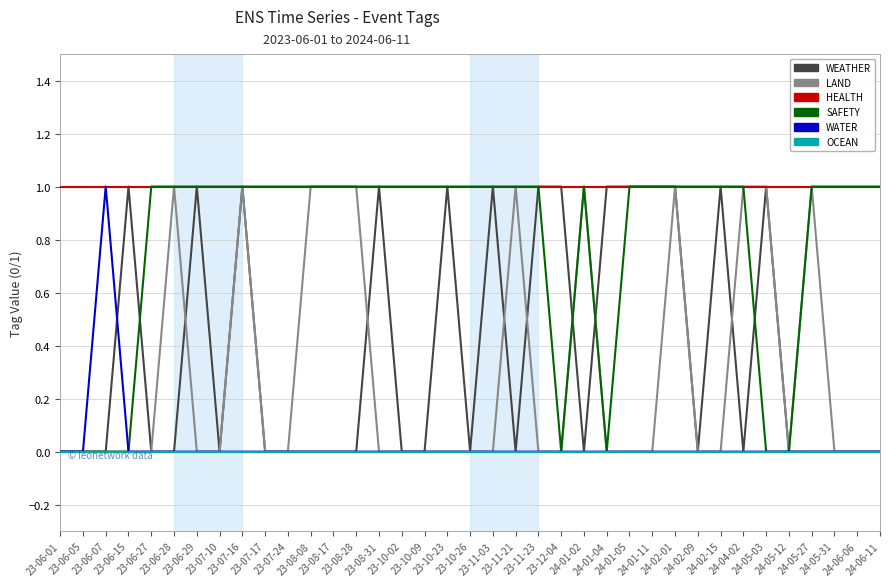

Reading left to right, transcribe all the data shown in this chart.

WEATHER: 23-06-01=0	23-06-05=0	23-06-07=0	23-06-15=1	23-06-27=0	23-06-28=0	23-06-29=1	23-07-10=0	23-07-16=1	23-07-17=0	23-07-24=0	23-08-08=0	23-08-17=0	23-08-28=0	23-08-31=1	23-10-02=0	23-10-09=0	23-10-23=1	23-10-26=0	23-11-03=1	23-11-21=0	23-11-23=1	23-12-04=1	24-01-02=0	24-01-04=1	24-01-05=1	24-01-11=1	24-02-01=1	24-02-09=0	24-02-15=1	24-04-02=0	24-05-03=1	24-05-12=0	24-05-27=0	24-05-31=0	24-06-06=0	24-06-11=0
LAND: 23-06-01=0	23-06-05=0	23-06-07=0	23-06-15=0	23-06-27=0	23-06-28=1	23-06-29=0	23-07-10=0	23-07-16=1	23-07-17=0	23-07-24=0	23-08-08=1	23-08-17=1	23-08-28=1	23-08-31=0	23-10-02=0	23-10-09=0	23-10-23=0	23-10-26=0	23-11-03=0	23-11-21=1	23-11-23=0	23-12-04=0	24-01-02=1	24-01-04=0	24-01-05=0	24-01-11=0	24-02-01=1	24-02-09=0	24-02-15=0	24-04-02=1	24-05-03=1	24-05-12=0	24-05-27=1	24-05-31=0	24-06-06=0	24-06-11=0
HEALTH: 23-06-01=1	23-06-05=1	23-06-07=1	23-06-15=1	23-06-27=1	23-06-28=1	23-06-29=1	23-07-10=1	23-07-16=1	23-07-17=1	23-07-24=1	23-08-08=1	23-08-17=1	23-08-28=1	23-08-31=1	23-10-02=1	23-10-09=1	23-10-23=1	23-10-26=1	23-11-03=1	23-11-21=1	23-11-23=1	23-12-04=1	24-01-02=1	24-01-04=1	24-01-05=1	24-01-11=1	24-02-01=1	24-02-09=1	24-02-15=1	24-04-02=1	24-05-03=1	24-05-12=1	24-05-27=1	24-05-31=1	24-06-06=1	24-06-11=1
SAFETY: 23-06-01=0	23-06-05=0	23-06-07=0	23-06-15=0	23-06-27=1	23-06-28=1	23-06-29=1	23-07-10=1	23-07-16=1	23-07-17=1	23-07-24=1	23-08-08=1	23-08-17=1	23-08-28=1	23-08-31=1	23-10-02=1	23-10-09=1	23-10-23=1	23-10-26=1	23-11-03=1	23-11-21=1	23-11-23=1	23-12-04=0	24-01-02=1	24-01-04=0	24-01-05=1	24-01-11=1	24-02-01=1	24-02-09=1	24-02-15=1	24-04-02=1	24-05-03=0	24-05-12=0	24-05-27=1	24-05-31=1	24-06-06=1	24-06-11=1
WATER: 23-06-01=0	23-06-05=0	23-06-07=1	23-06-15=0	23-06-27=0	23-06-28=0	23-06-29=0	23-07-10=0	23-07-16=0	23-07-17=0	23-07-24=0	23-08-08=0	23-08-17=0	23-08-28=0	23-08-31=0	23-10-02=0	23-10-09=0	23-10-23=0	23-10-26=0	23-11-03=0	23-11-21=0	23-11-23=0	23-12-04=0	24-01-02=0	24-01-04=0	24-01-05=0	24-01-11=0	24-02-01=0	24-02-09=0	24-02-15=0	24-04-02=0	24-05-03=0	24-05-12=0	24-05-27=0	24-05-31=0	24-06-06=0	24-06-11=0
OCEAN: 23-06-01=0	23-06-05=0	23-06-07=0	23-06-15=0	23-06-27=0	23-06-28=0	23-06-29=0	23-07-10=0	23-07-16=0	23-07-17=0	23-07-24=0	23-08-08=0	23-08-17=0	23-08-28=0	23-08-31=0	23-10-02=0	23-10-09=0	23-10-23=0	23-10-26=0	23-11-03=0	23-11-21=0	23-11-23=0	23-12-04=0	24-01-02=0	24-01-04=0	24-01-05=0	24-01-11=0	24-02-01=0	24-02-09=0	24-02-15=0	24-04-02=0	24-05-03=0	24-05-12=0	24-05-27=0	24-05-31=0	24-06-06=0	24-06-11=0